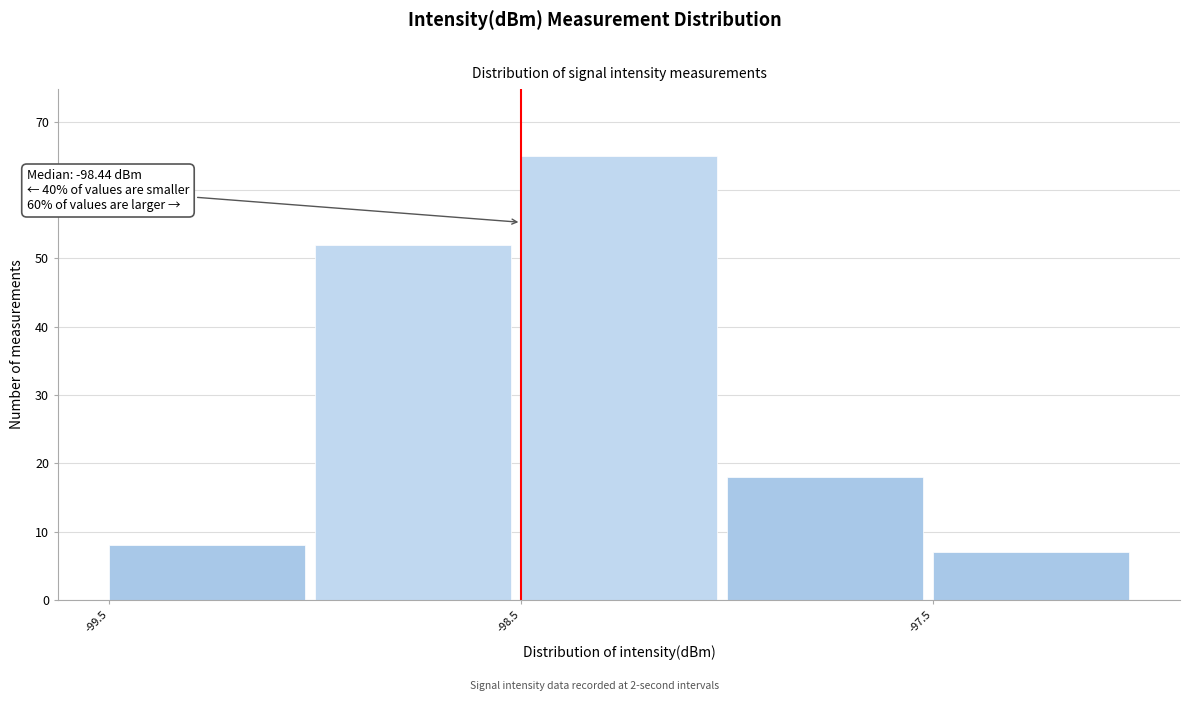

Over which range of the x-axis is the bar tallest?

-98.5 to -98.0